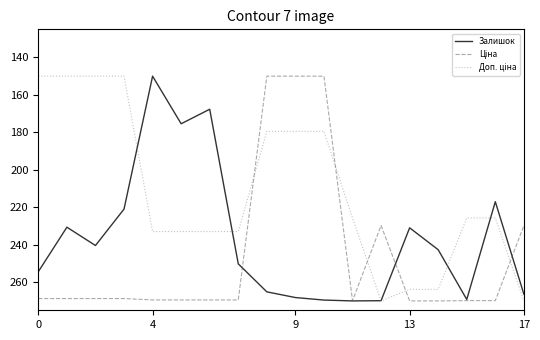

What is the smallest value displayed?

150.0